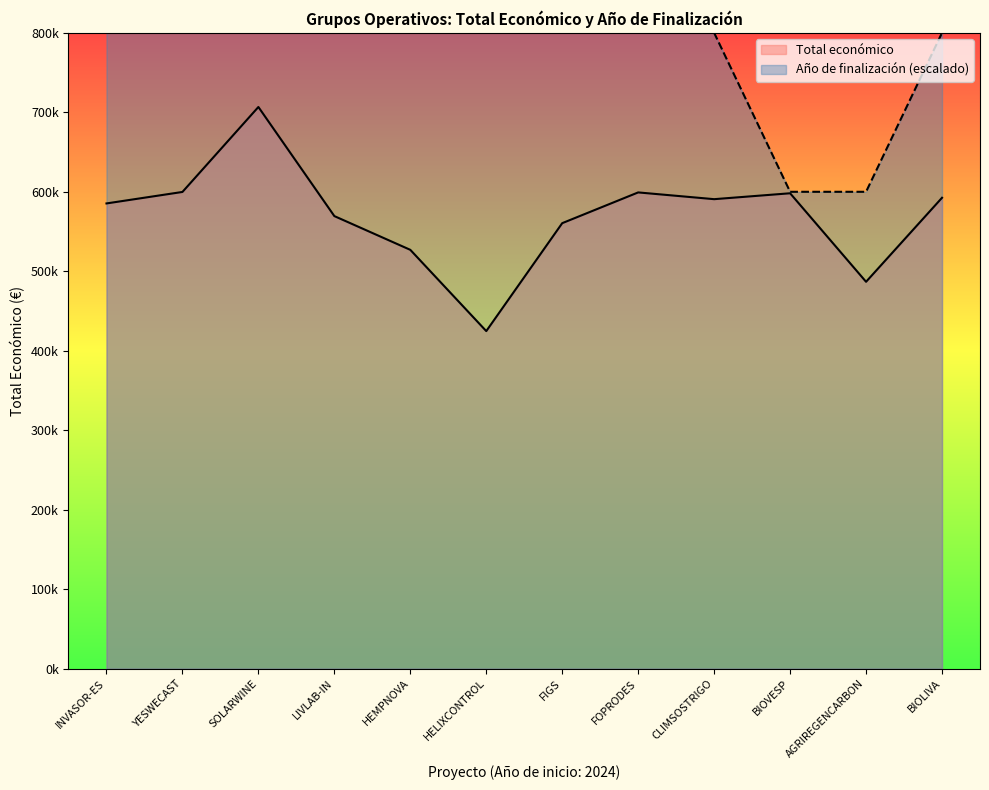

What is the total value across all series at FIGS?

1360529